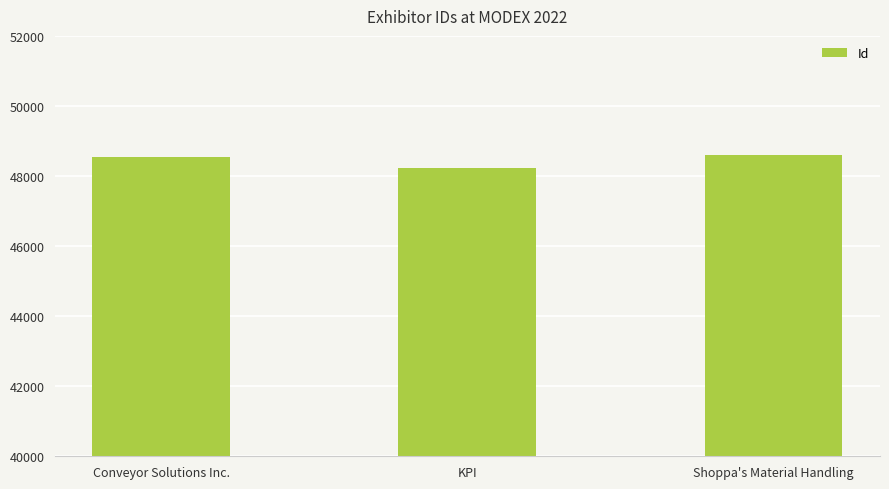

Which label corresponds to the smallest value in the chart?

KPI